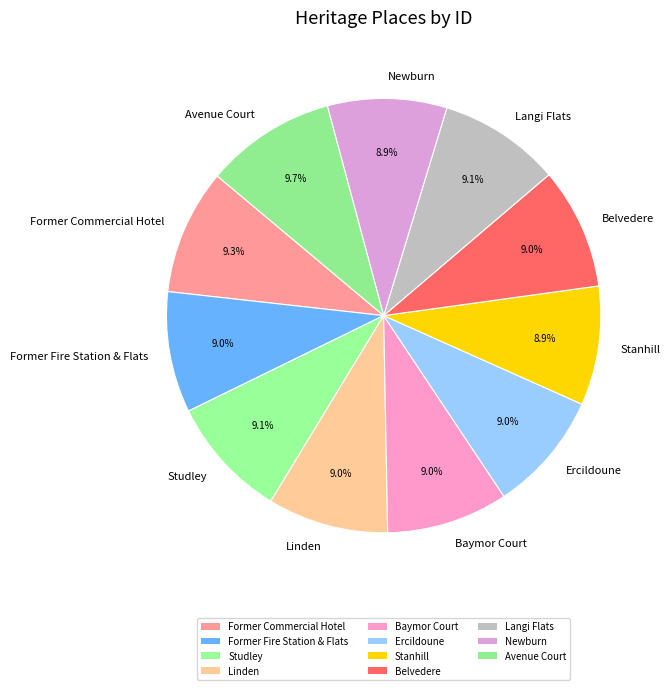

Is Linden the majority of the pie?

No